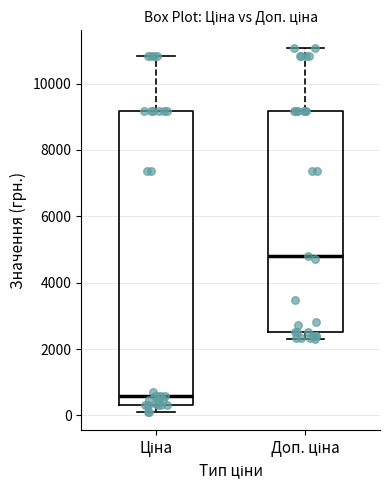

Where does the lower whisker of the box for Ціна end on the y-axis? The values are not printed on the chart, so give them approximately, as read against the axis.

200